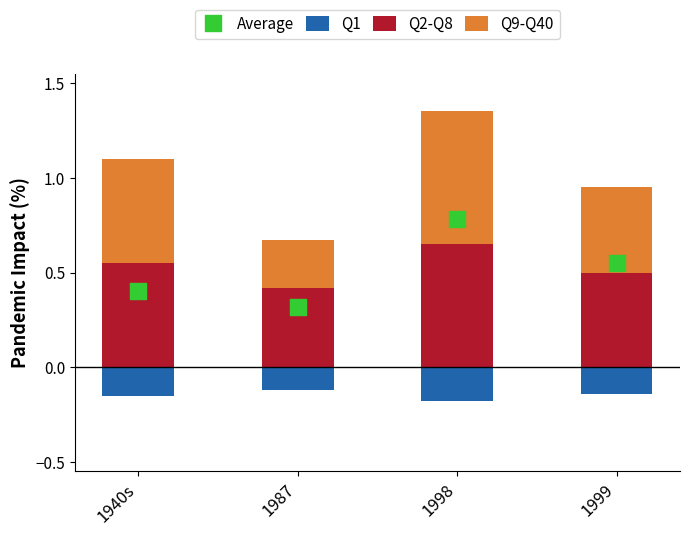

Which series has the largest total across all categories?

Q2-Q8